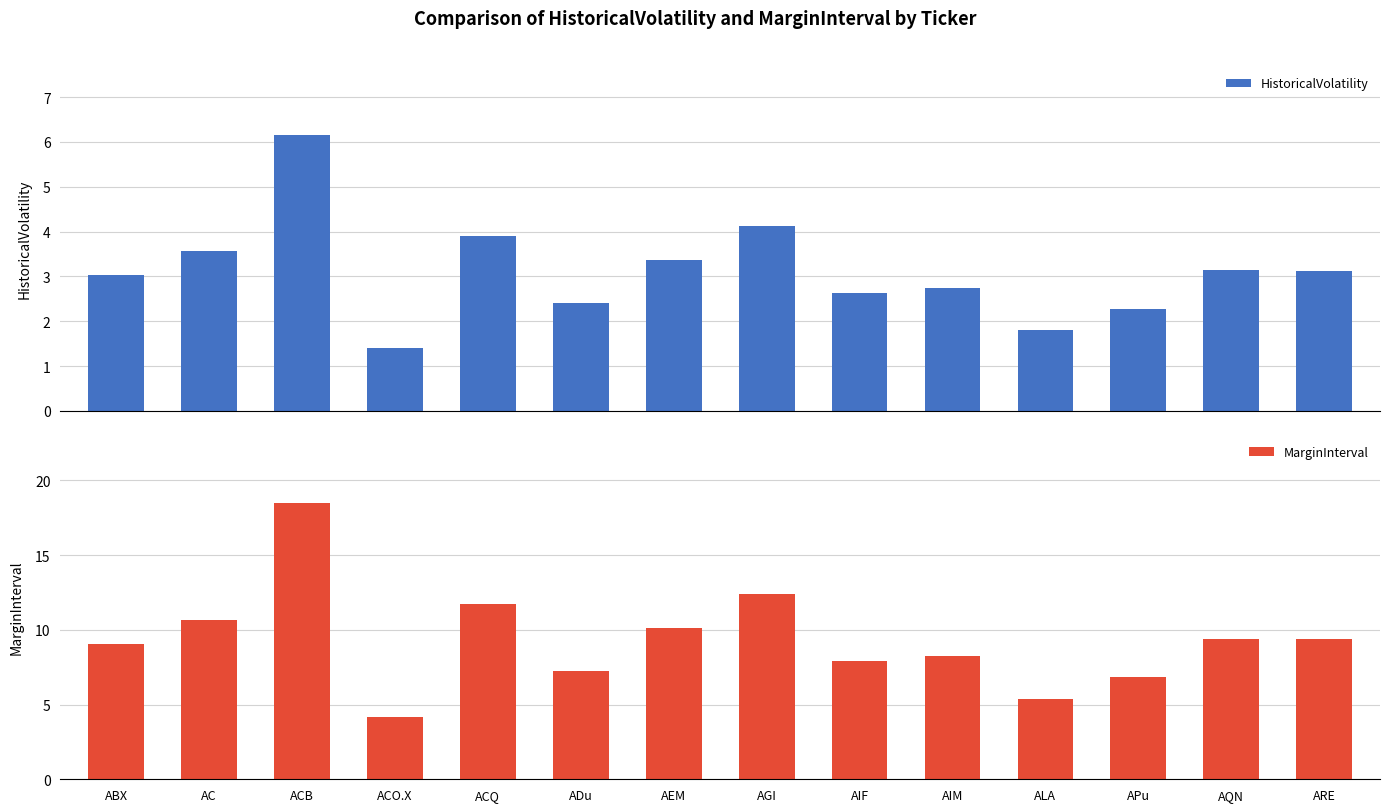

What is the sum of the MarginInterval values at AC and AGI?

23.1